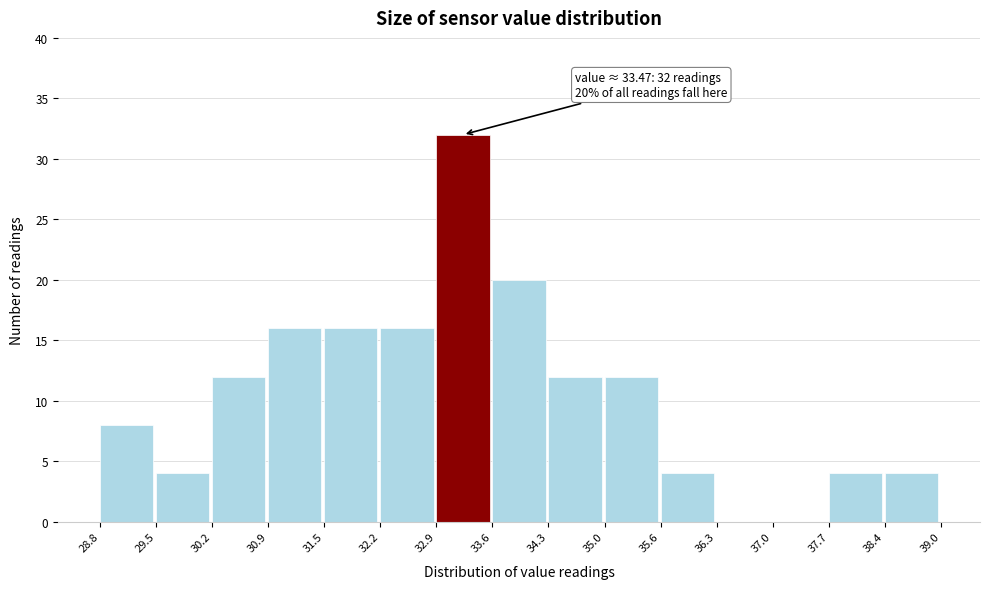

Over which range of the x-axis is the bar tallest?

32.9 to 33.6